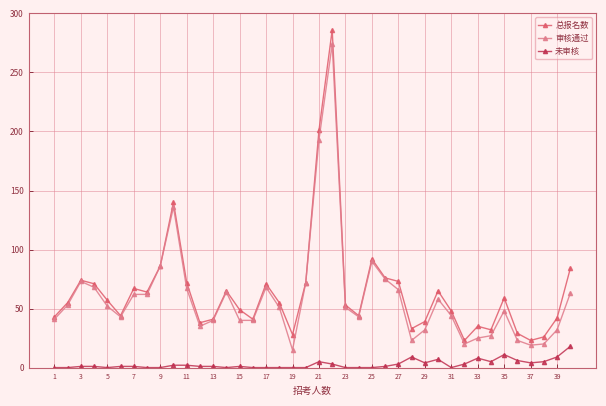

How many lines are shown in the chart?

3